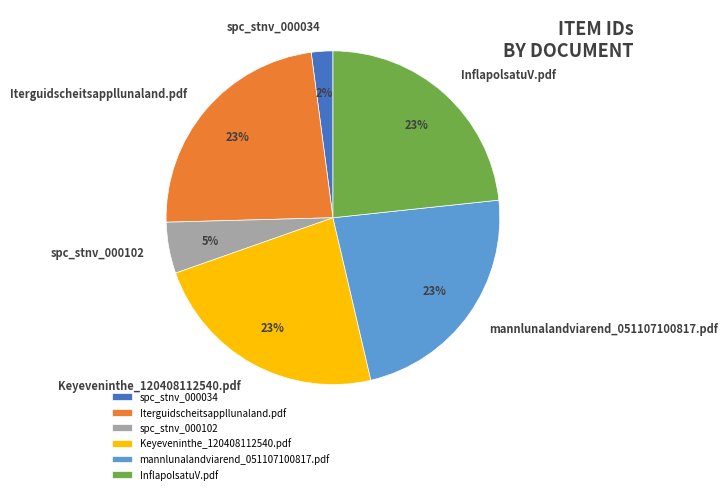

What percentage is the spc_stnv_000034 slice, to the nearest percent?

2%